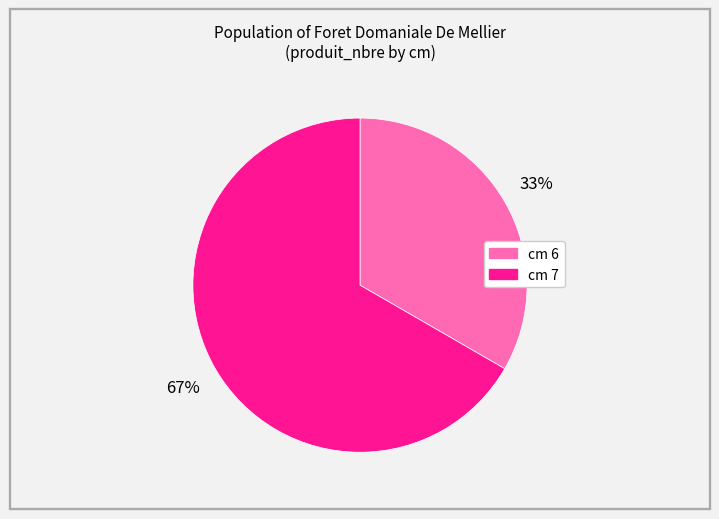

Is there a majority slice in this chart?

Yes